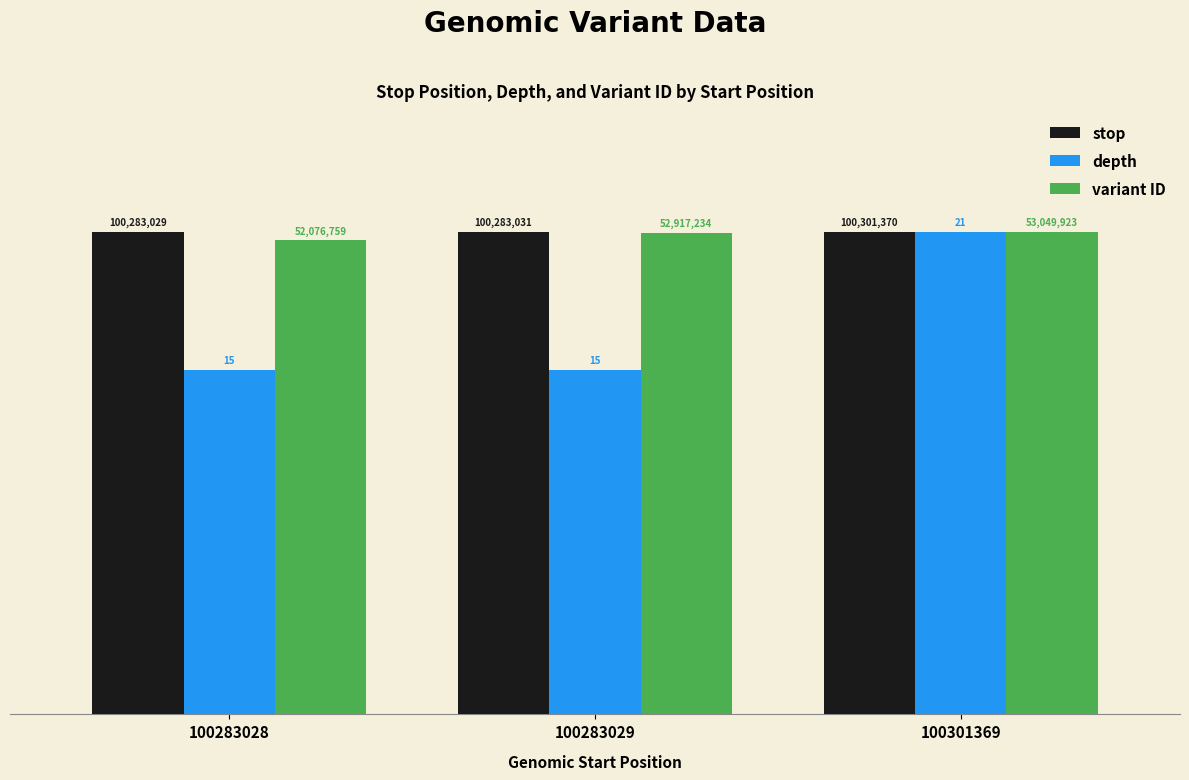

What are all the series names shown in the legend?

stop, depth, variant ID